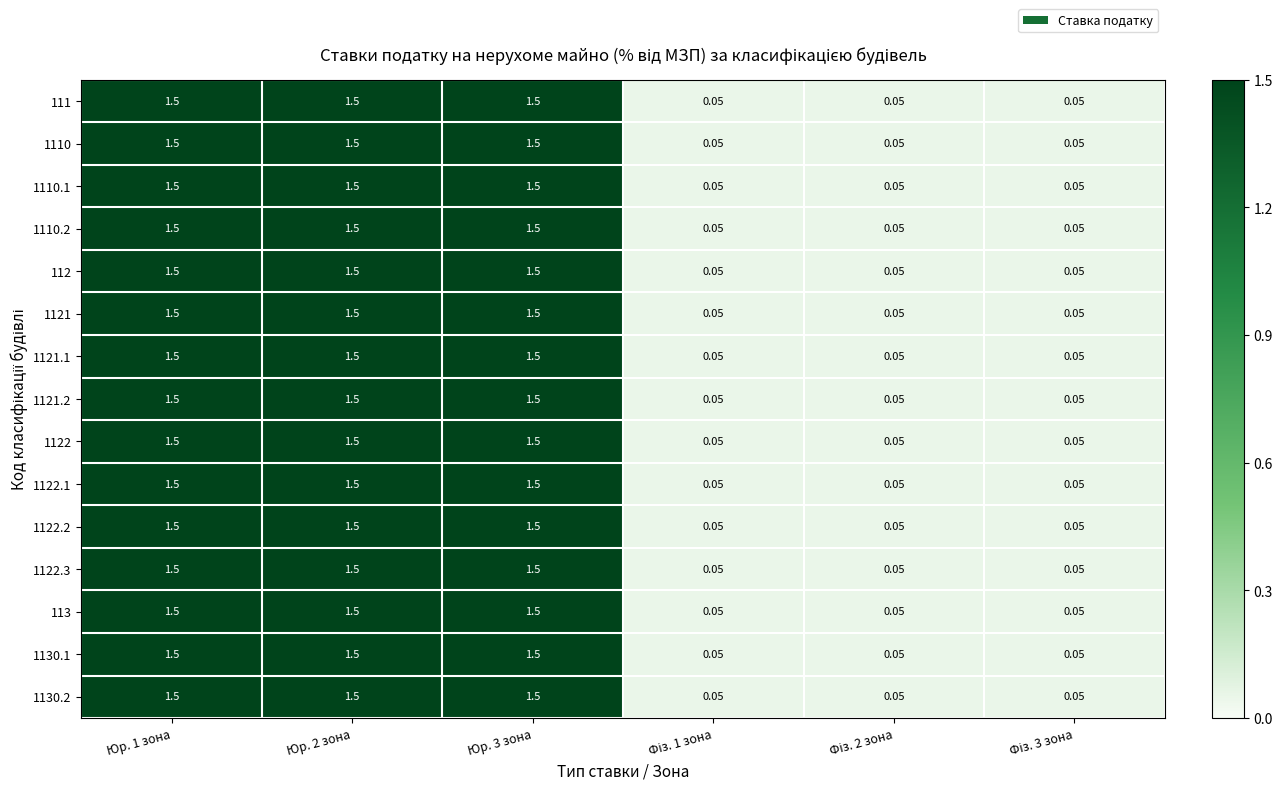

At which category is the sum across all series the highest?

Юр. 1 зона